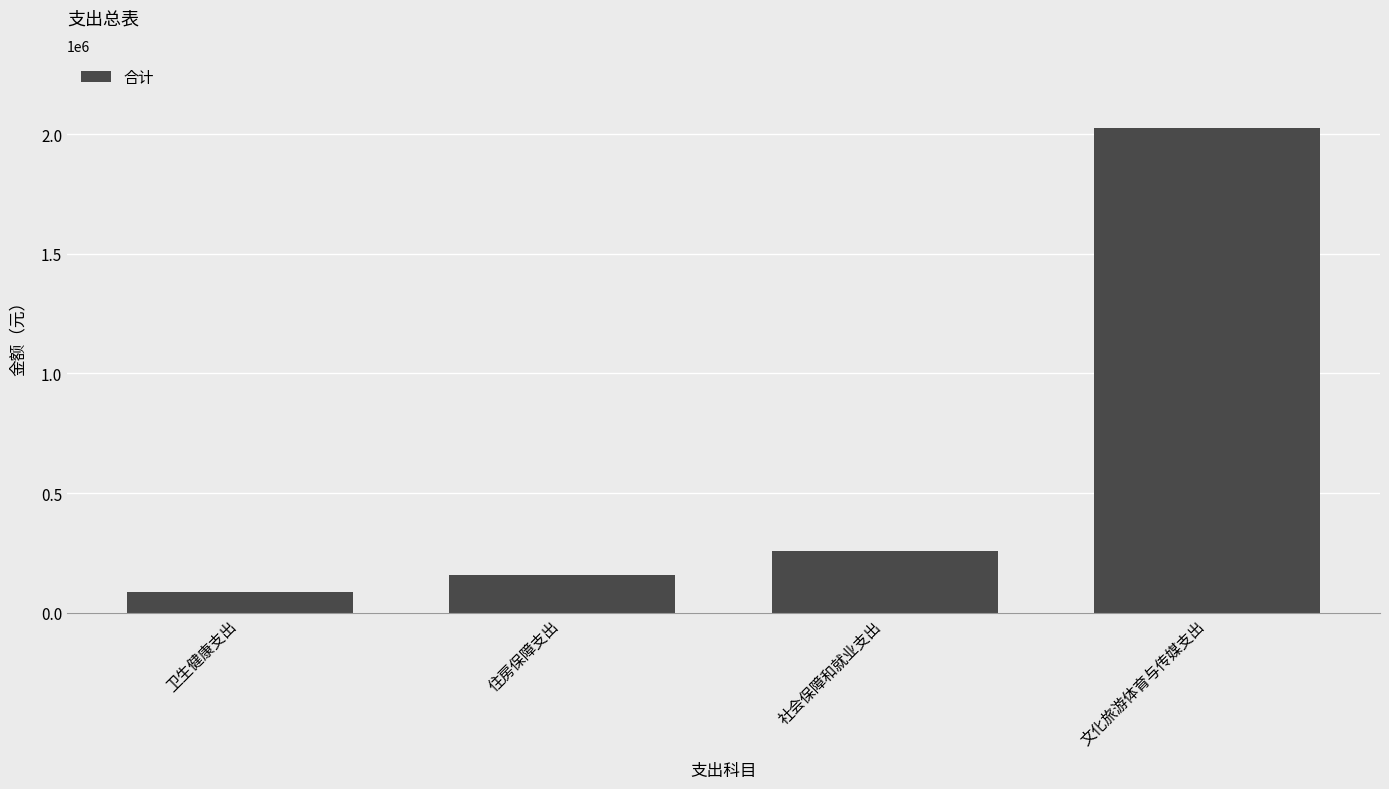

What is the average value?

632279.4